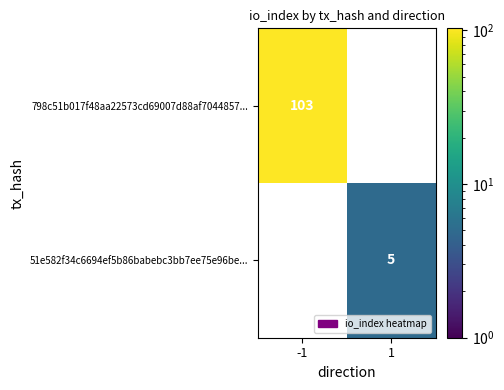

At which category does the chart reach its peak across all series?

-1